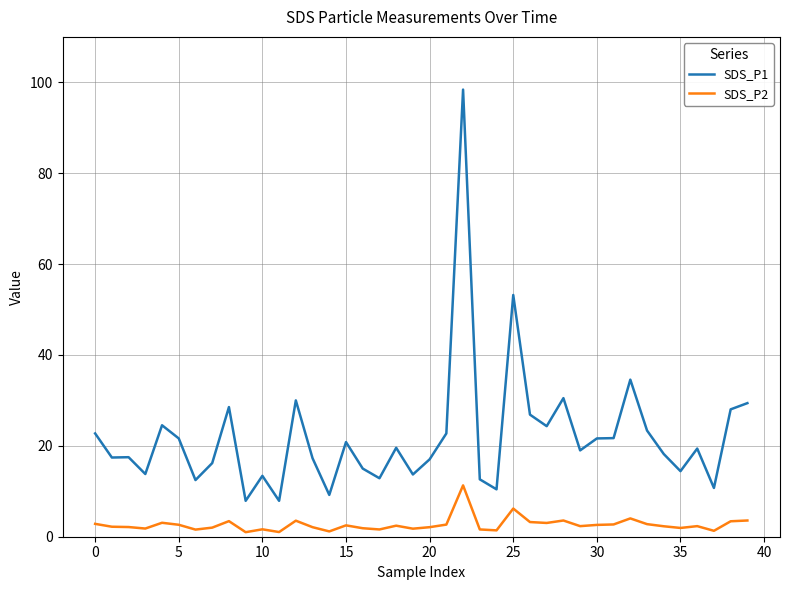

How many series are shown in this chart?

2